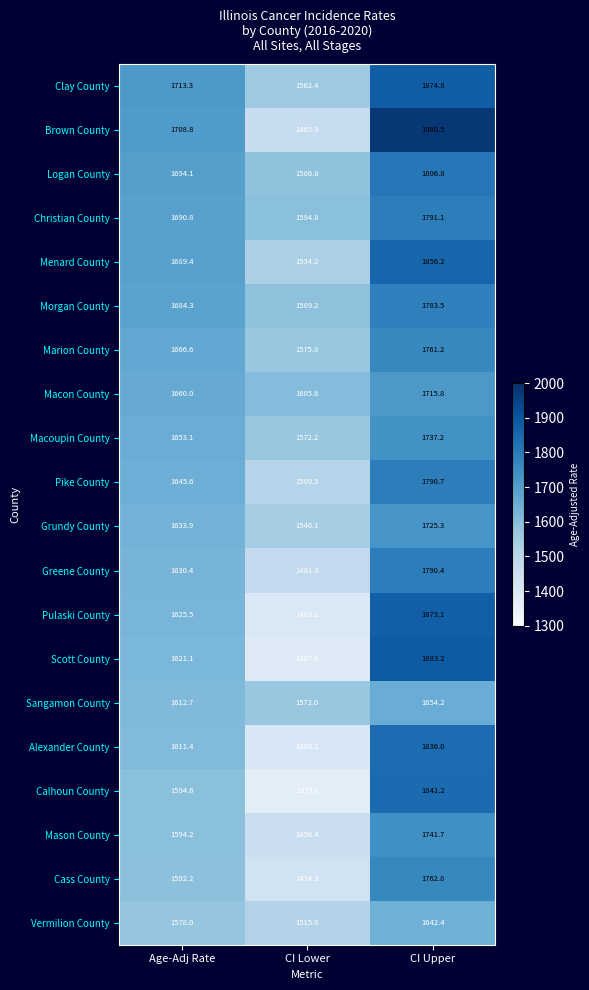

Which label corresponds to the smallest value in the chart?

CI Lower